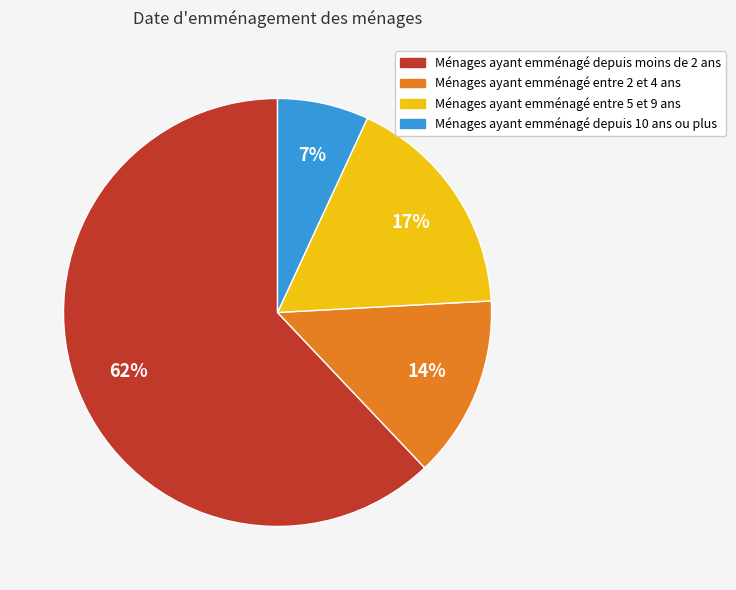

To the nearest percent, what is the average slice percentage?

25%